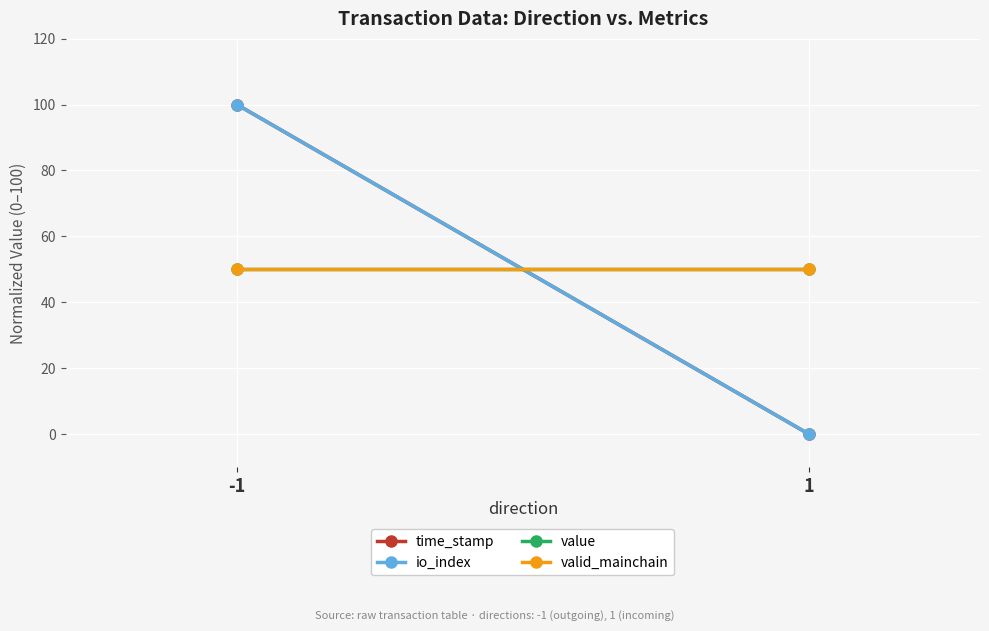

What is the spread (max minus min) of values at -1?

50